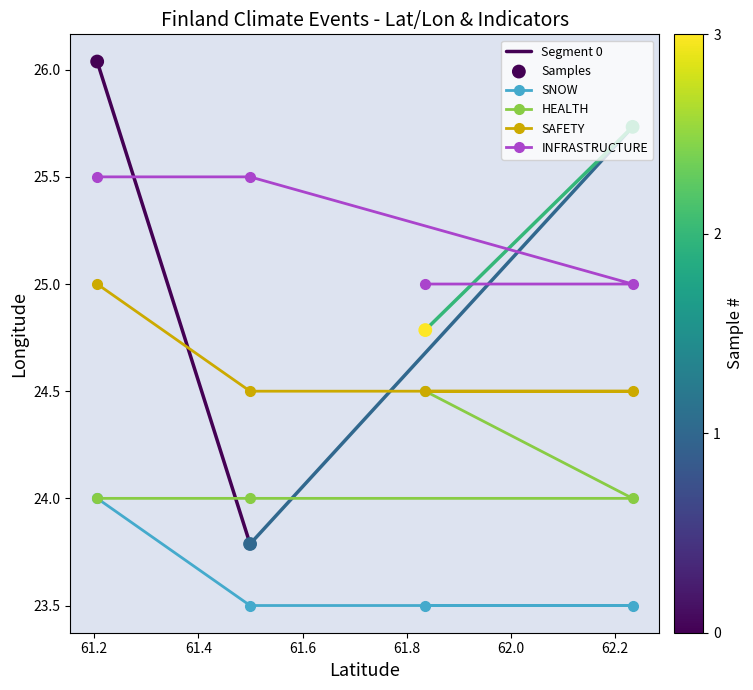

What is the value of the HEALTH point at the 1st from the left?

24.0